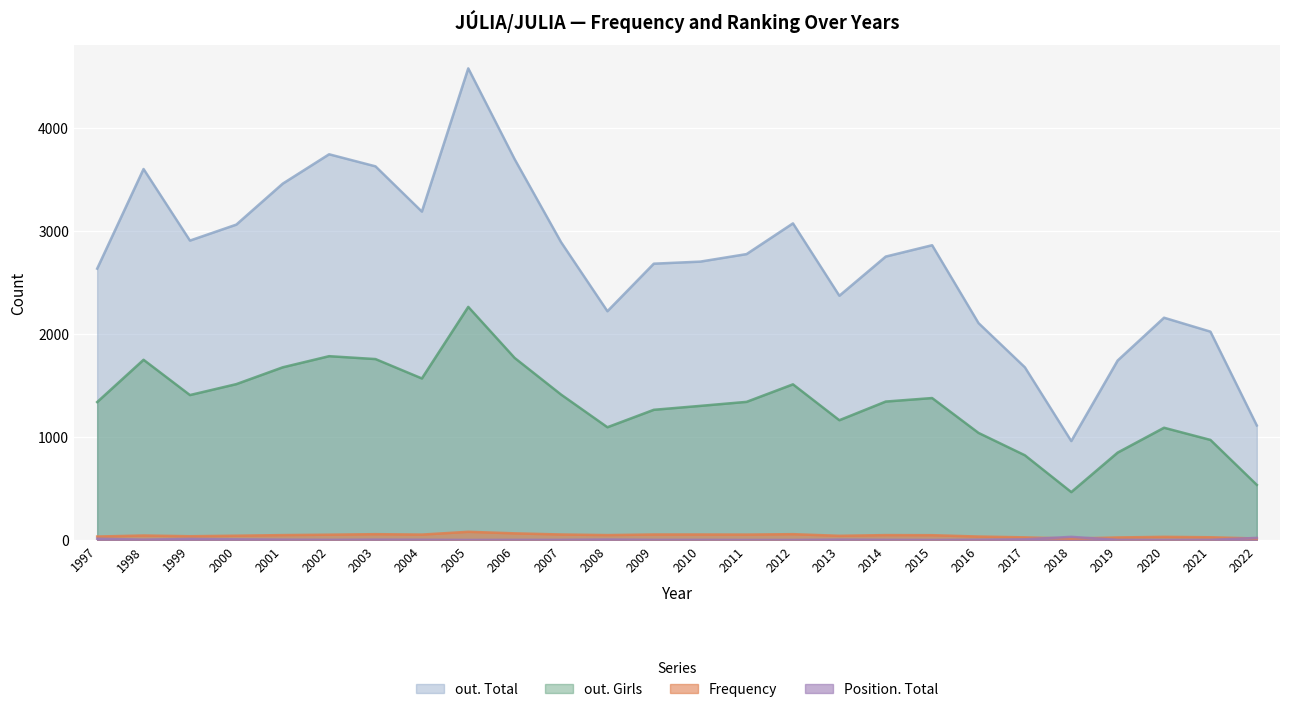

Reading right to left, list all the values displayed in this chart.

out. Total: 2022=1111	2021=2021	2020=2156	2019=1741	2018=960	2017=1675	2016=2104	2015=2859	2014=2749	2013=2369	2012=3071	2011=2773	2010=2700	2009=2680	2008=2219	2007=2889	2006=3693	2005=4574	2004=3185	2003=3624	2002=3741	2001=3456	2000=3059	1999=2904	1998=3598	1997=2632
out. Girls: 2022=535	2021=971	2020=1089	2019=848	2018=465	2017=822	2016=1039	2015=1377	2014=1343	2013=1162	2012=1510	2011=1340	2010=1301	2009=1263	2008=1094	2007=1411	2006=1766	2005=2261	2004=1567	2003=1755	2002=1783	2001=1675	2000=1512	1999=1406	1998=1748	1997=1338
Frequency: 2022=15	2021=27	2020=31	2019=25	2018=14	2017=26	2016=34	2015=47	2014=48	2013=41	2012=57	2011=53	2010=54	2009=54	2008=48	2007=54	2006=65	2005=80	2004=53	2003=57	2002=52	2001=48	2000=42	1999=37	1998=44	1997=34
Position. Total: 2022=21	2021=2	2020=1	2019=2	2018=31	2017=7	2016=3	2015=1	2014=2	2013=4	2012=1	2011=1	2010=2	2009=2	2008=5	2007=2	2006=2	2005=1	2004=3	2003=4	2002=2	2001=4	2000=7	1999=11	1998=4	1997=13